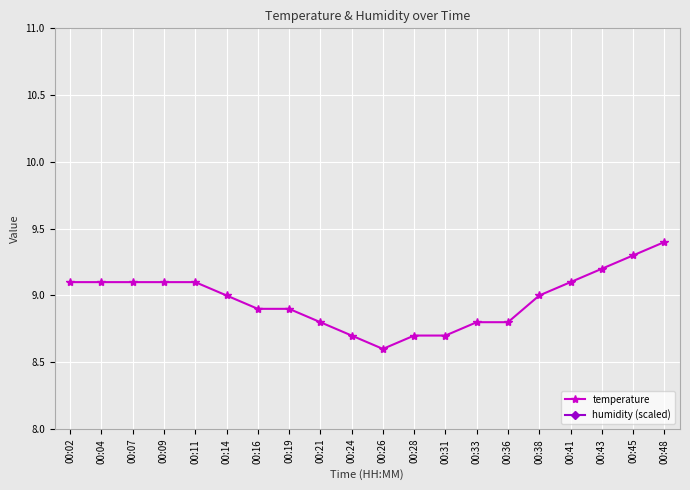

What is the smallest value displayed?

8.6